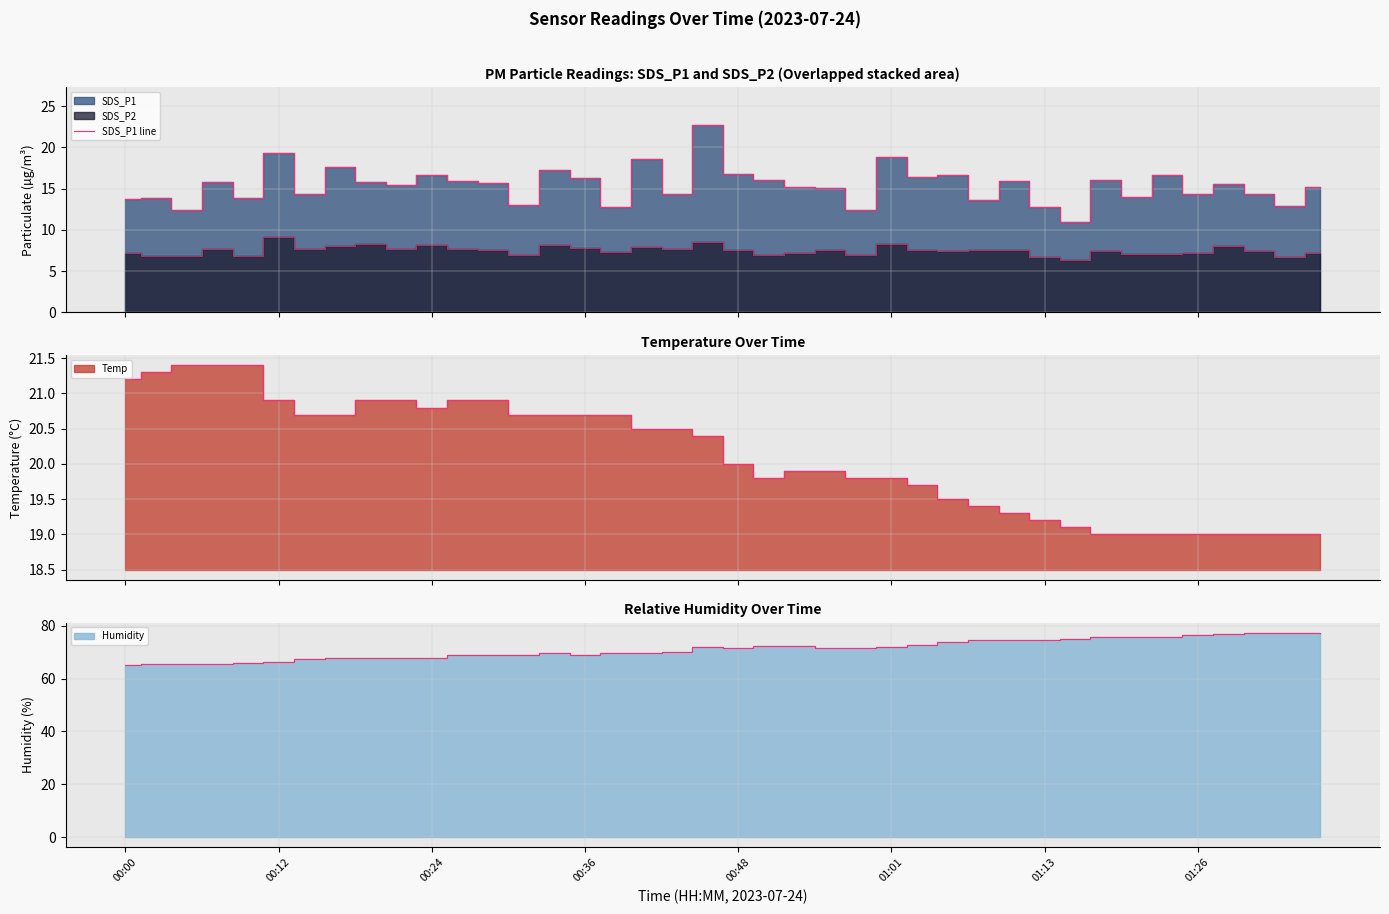

At which category does the data reach its first local peak?

00:12